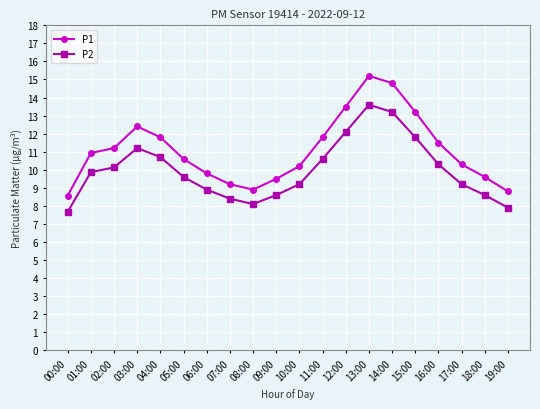

What is the spread (max minus min) of values at 11:00?

1.2